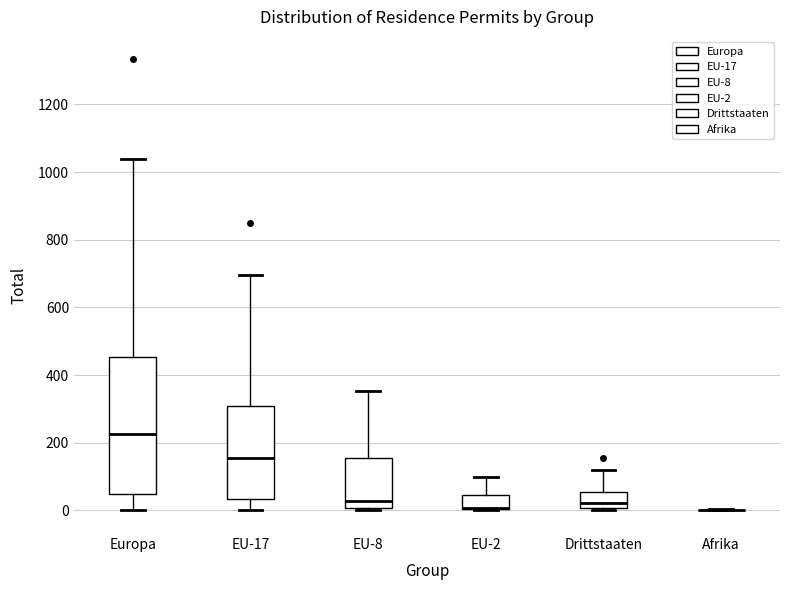

Which box is the tallest, from its lower edge to its upper edge?

Europa